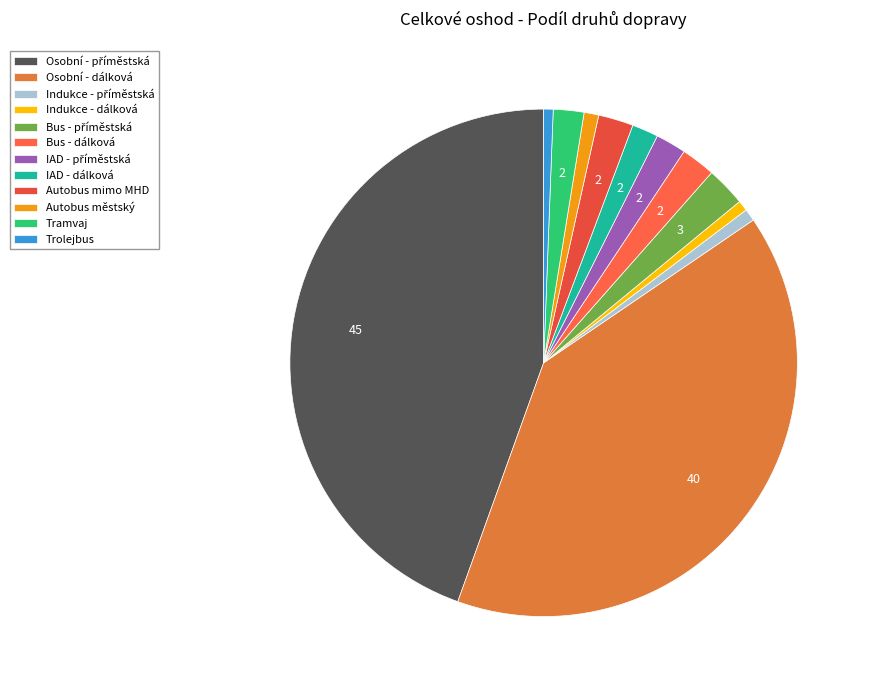

Does Osobní - dálková represent more than half of the total?

No